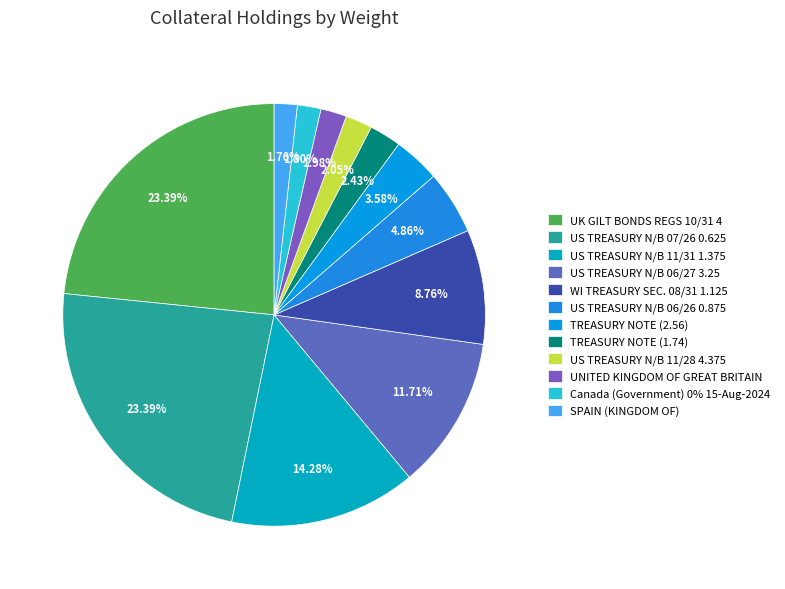

Rank the categories by value from highest to lowest.

UK GILT BONDS REGS 10/31 4, US TREASURY N/B 07/26 0.625, US TREASURY N/B 11/31 1.375, US TREASURY N/B 06/27 3.25, WI TREASURY SEC. 08/31 1.125, US TREASURY N/B 06/26 0.875, TREASURY NOTE (2.56), TREASURY NOTE (1.74), US TREASURY N/B 11/28 4.375, UNITED KINGDOM OF GREAT BRITAIN, Canada (Government) 0% 15-Aug-2024, SPAIN (KINGDOM OF)